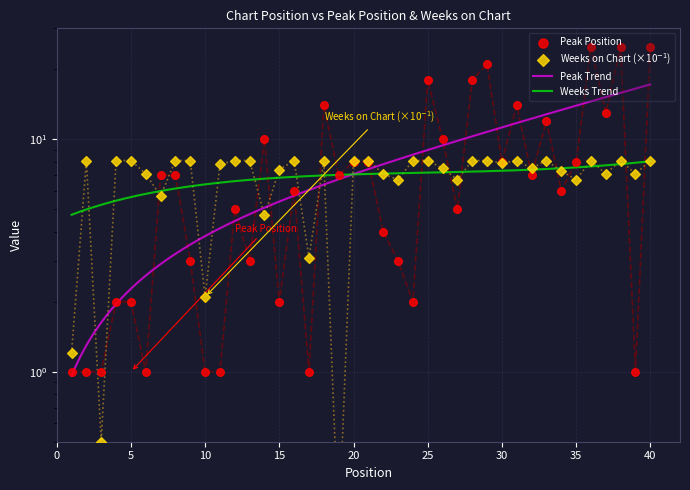

Which series has the largest total across all categories?

Peak Position